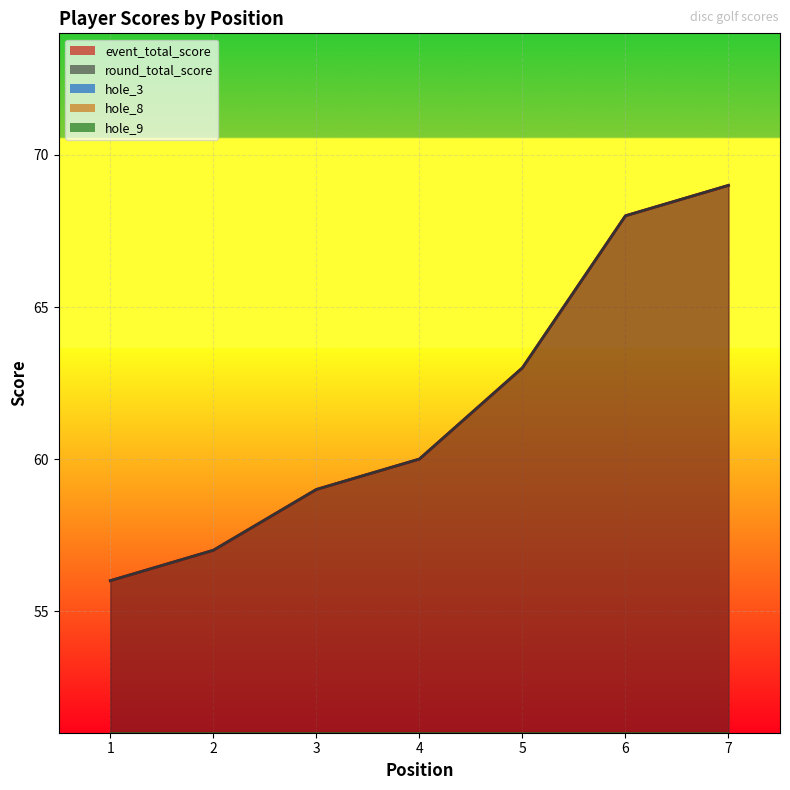

At which label does round_total_score reach its minimum?

1